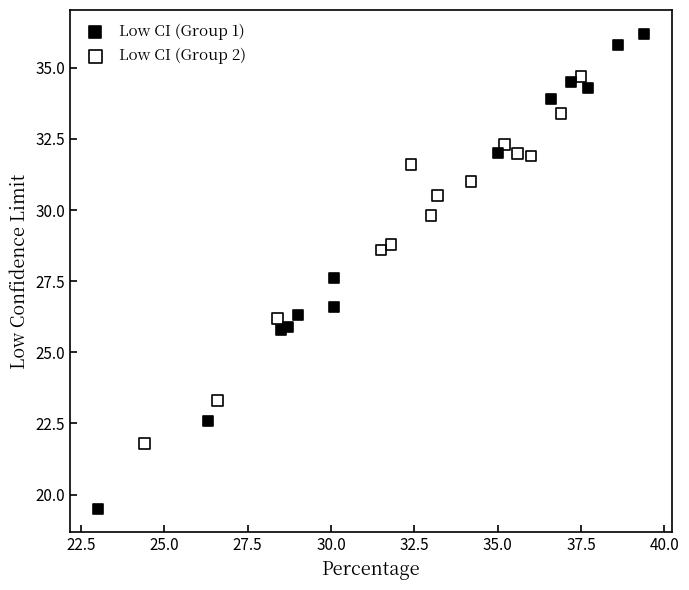

Which series has the largest Y range (max minus min)?

Low CI (Group 1)